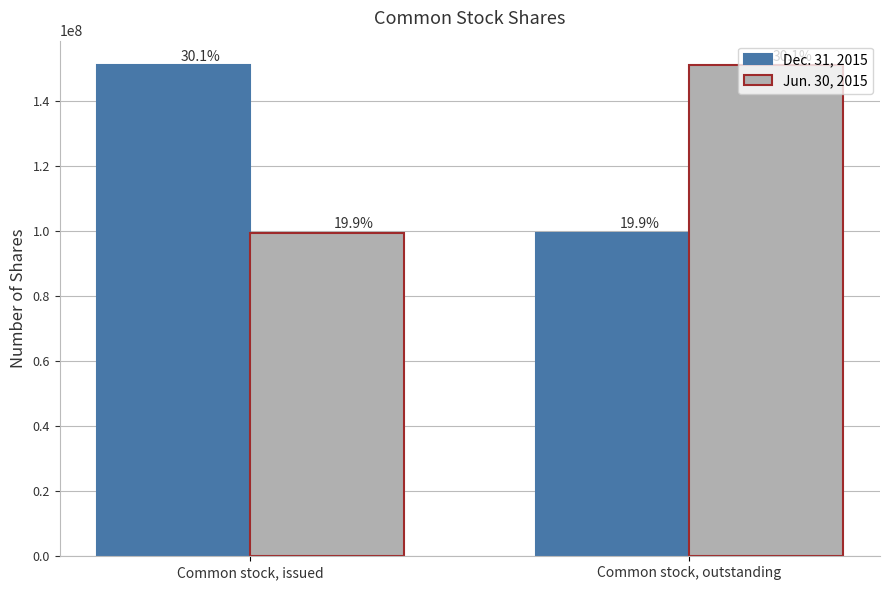

Are the bars horizontal?

No